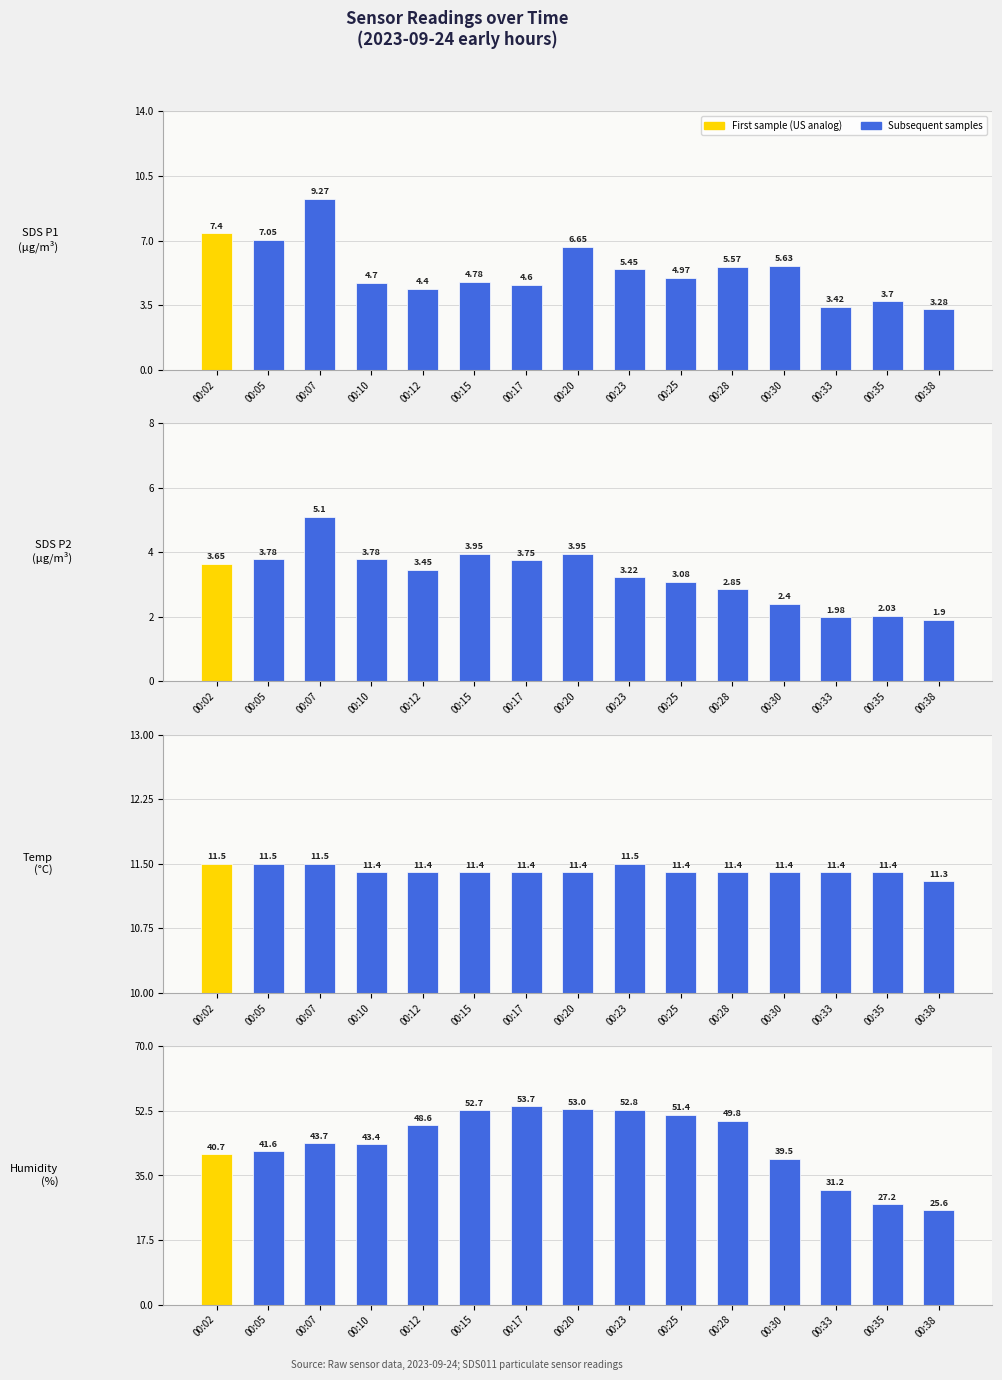

Reading right to left, list all the values displayed in this chart.

SDS_P1: 00:38=3.3	00:35=3.7	00:33=3.4	00:30=5.6	00:28=5.6	00:25=5.0	00:23=5.5	00:20=6.7	00:17=4.6	00:15=4.8	00:12=4.4	00:10=4.7	00:07=9.3	00:05=7.0	00:02=7.4
SDS_P2: 00:38=1.9	00:35=2.0	00:33=2.0	00:30=2.4	00:28=2.9	00:25=3.1	00:23=3.2	00:20=4.0	00:17=3.8	00:15=4.0	00:12=3.5	00:10=3.8	00:07=5.1	00:05=3.8	00:02=3.6
Temp: 00:38=11.3	00:35=11.4	00:33=11.4	00:30=11.4	00:28=11.4	00:25=11.4	00:23=11.5	00:20=11.4	00:17=11.4	00:15=11.4	00:12=11.4	00:10=11.4	00:07=11.5	00:05=11.5	00:02=11.5
Humidity: 00:38=25.6	00:35=27.2	00:33=31.2	00:30=39.5	00:28=49.8	00:25=51.4	00:23=52.8	00:20=53.0	00:17=53.7	00:15=52.7	00:12=48.6	00:10=43.4	00:07=43.7	00:05=41.6	00:02=40.7